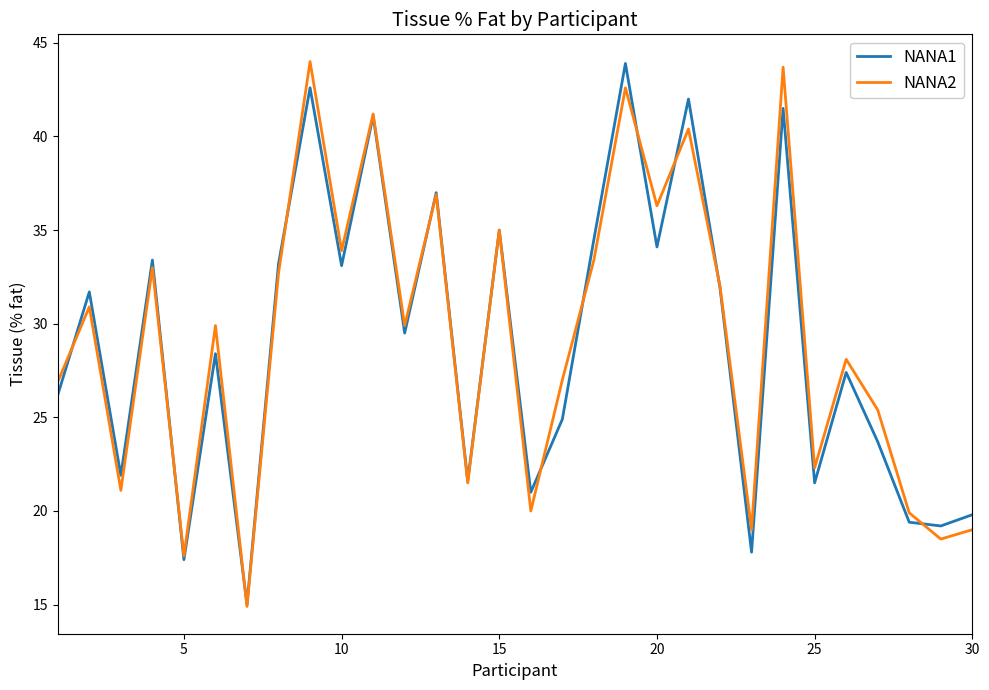

What are all the series names shown in the legend?

NANA1, NANA2